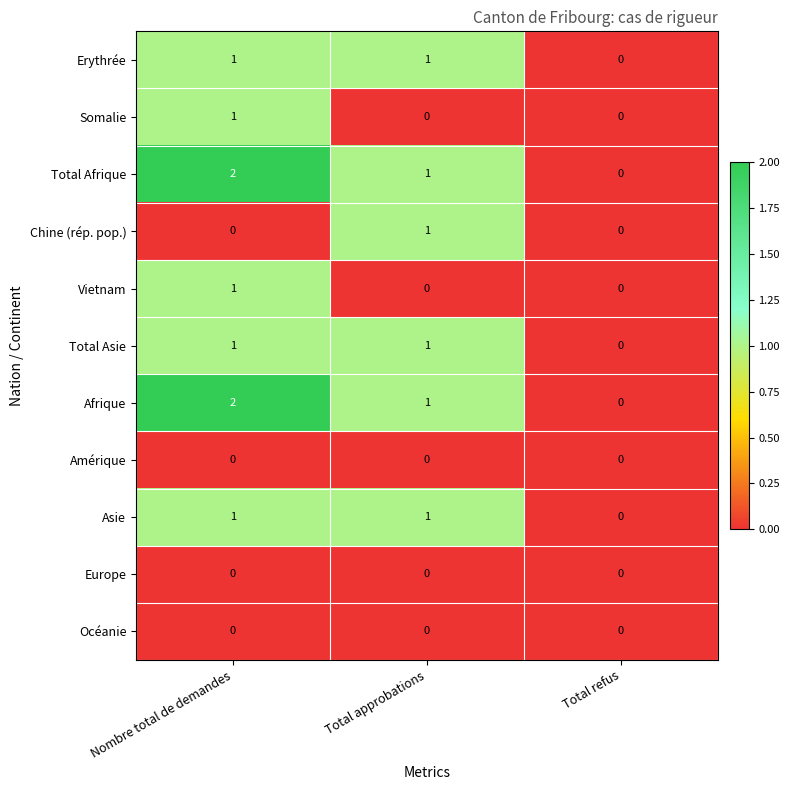

At which category is the sum across all series the highest?

Nombre total de demandes